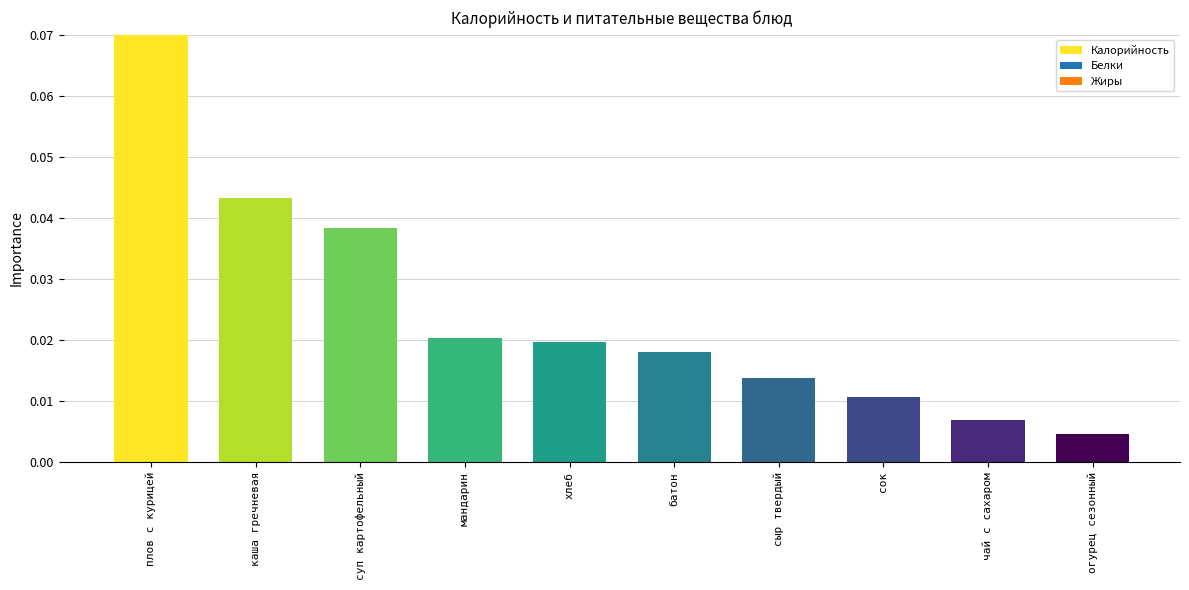

Count the number of categories in the chart.

10